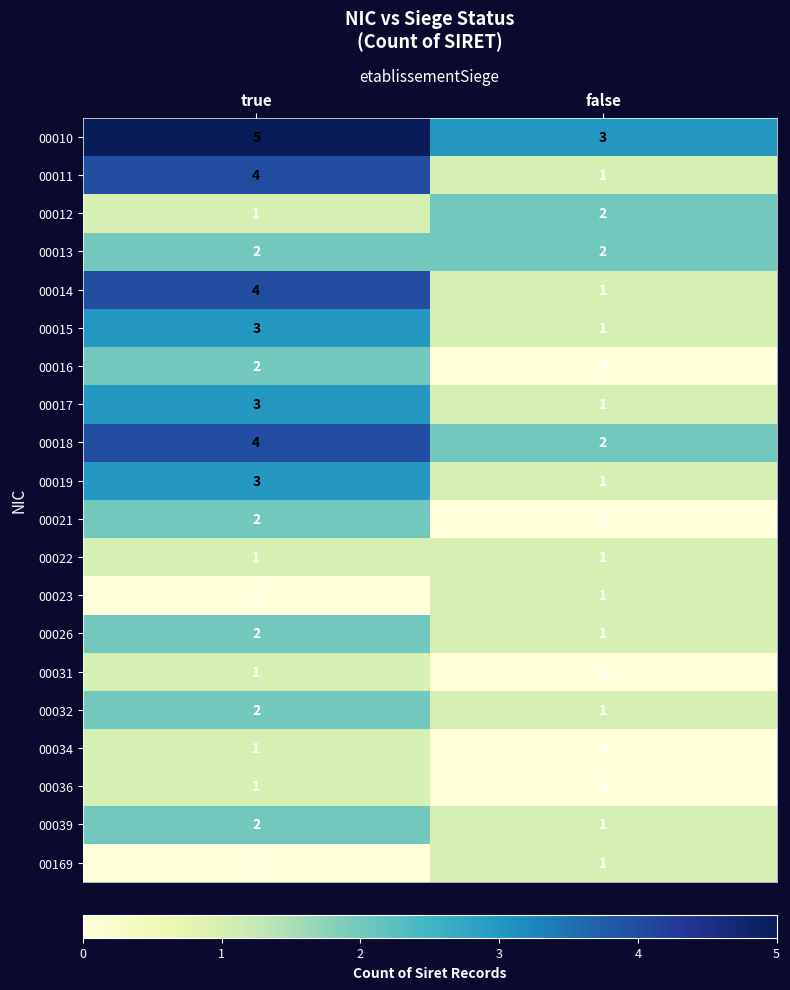

What is the total value across all series at false?

20